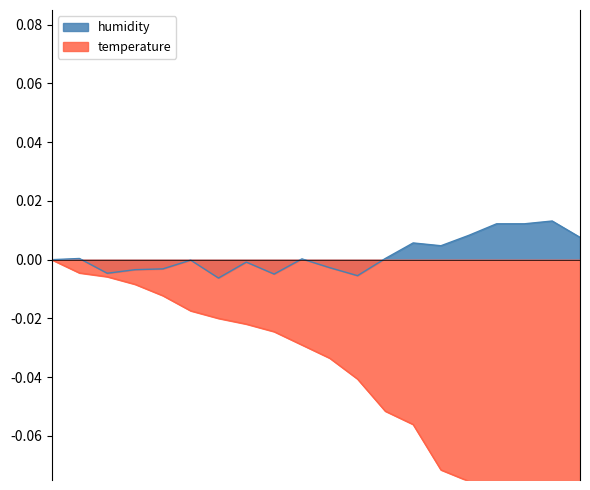

The value of temperature at 01:15 is -0.0. True or false?

True